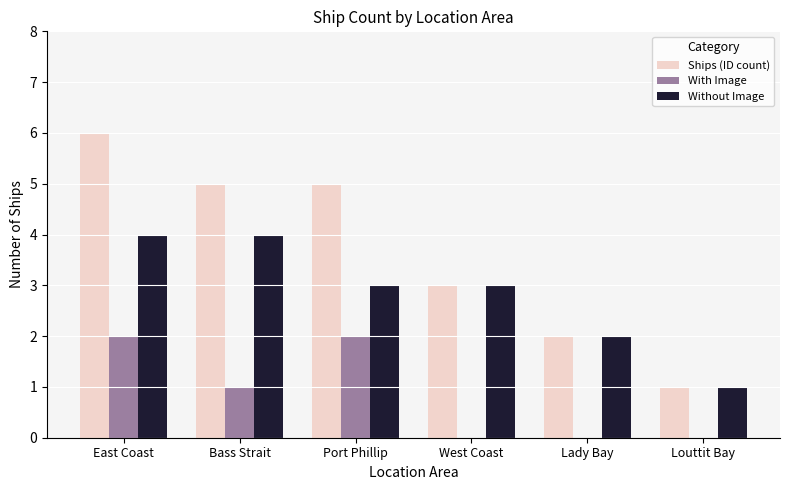

Is it true that Ships (ID count) equals 3 at West Coast?

True